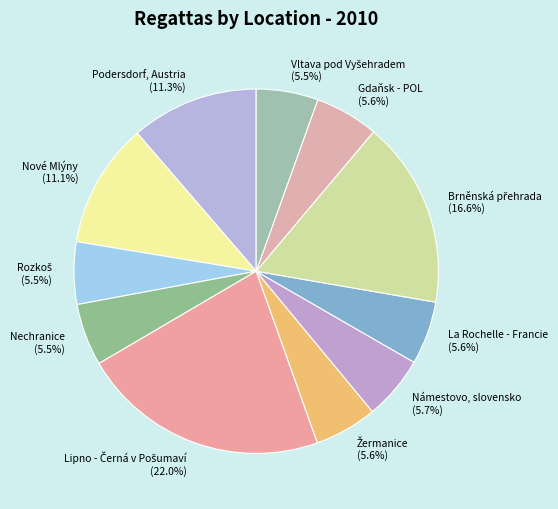

What percentage is NOT represented by Podersdorf, Austria?

88.7%